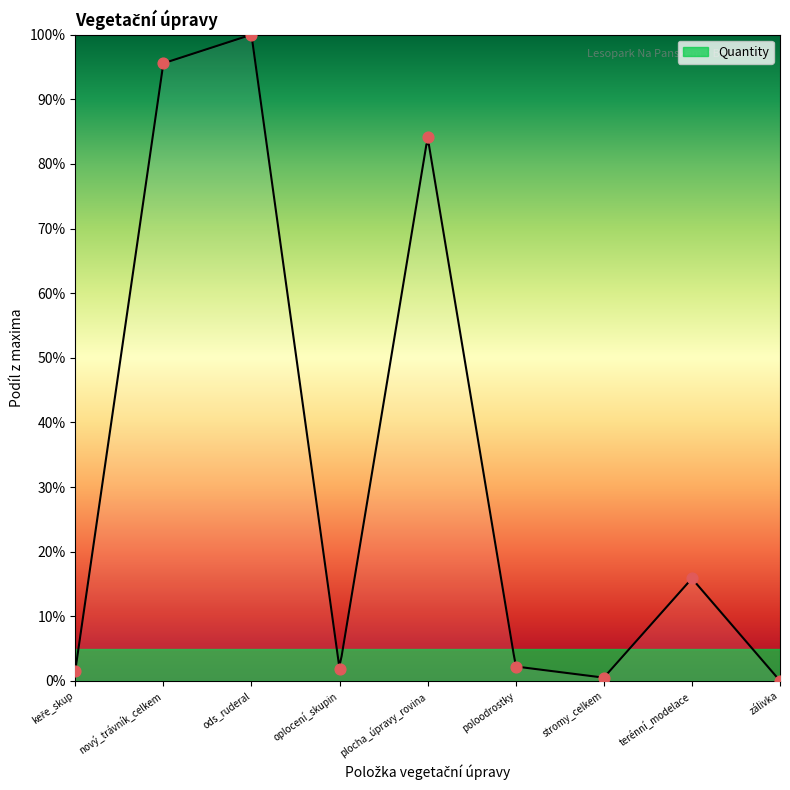

What is the change in value from terénní_modelace to zálivka?

-15.8